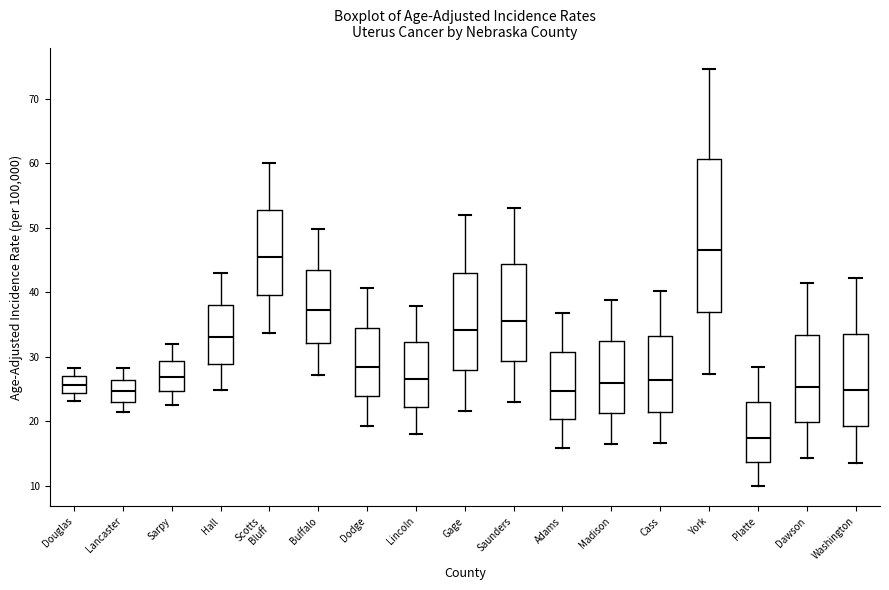

Which box has the lowest median line?

Platte